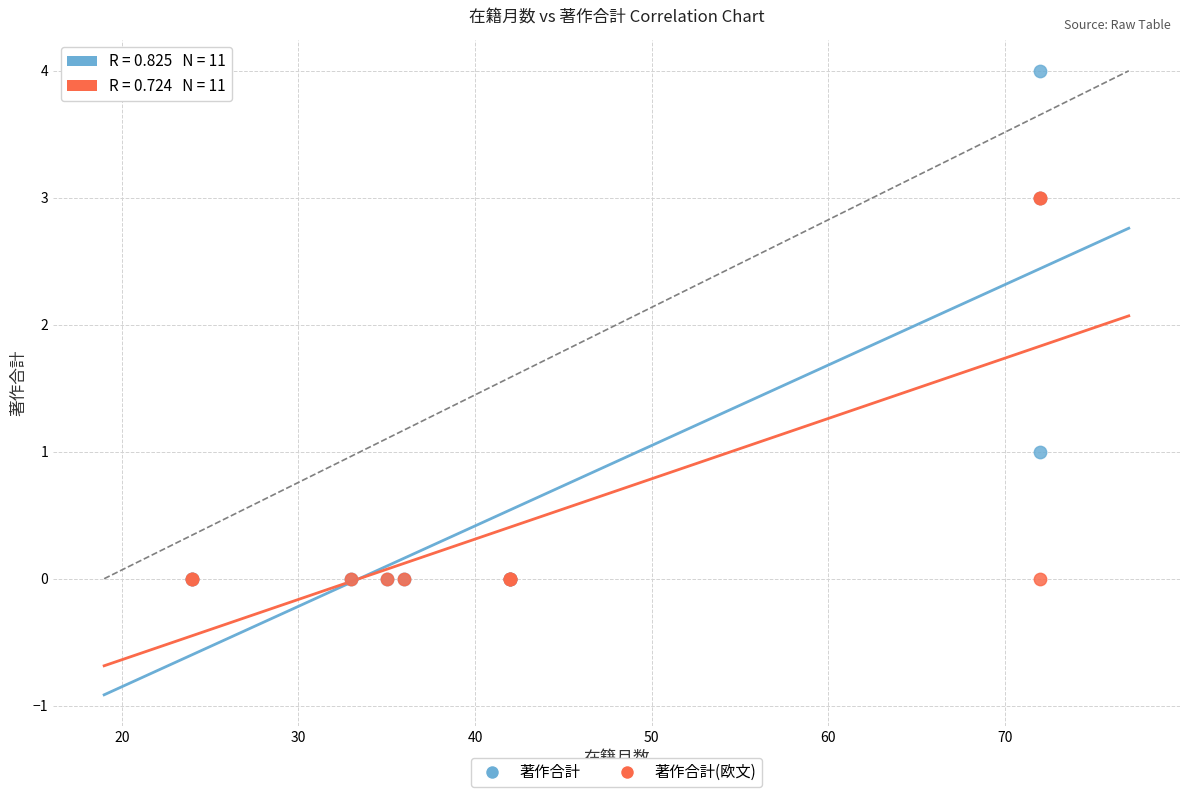

What are all the series names shown in the legend?

著作合計, 著作合計(欧文)